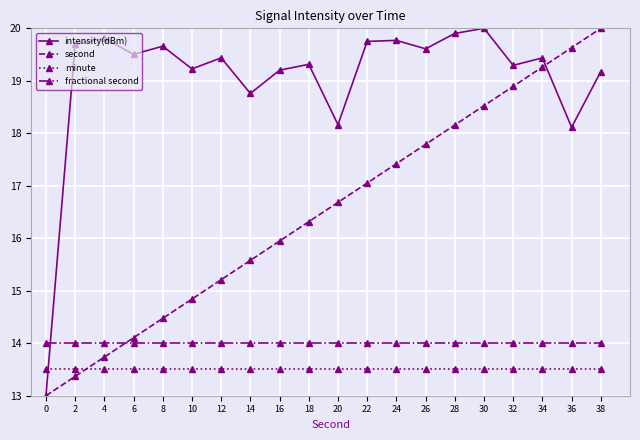

What value does the fractional second series have at 0?

14.0